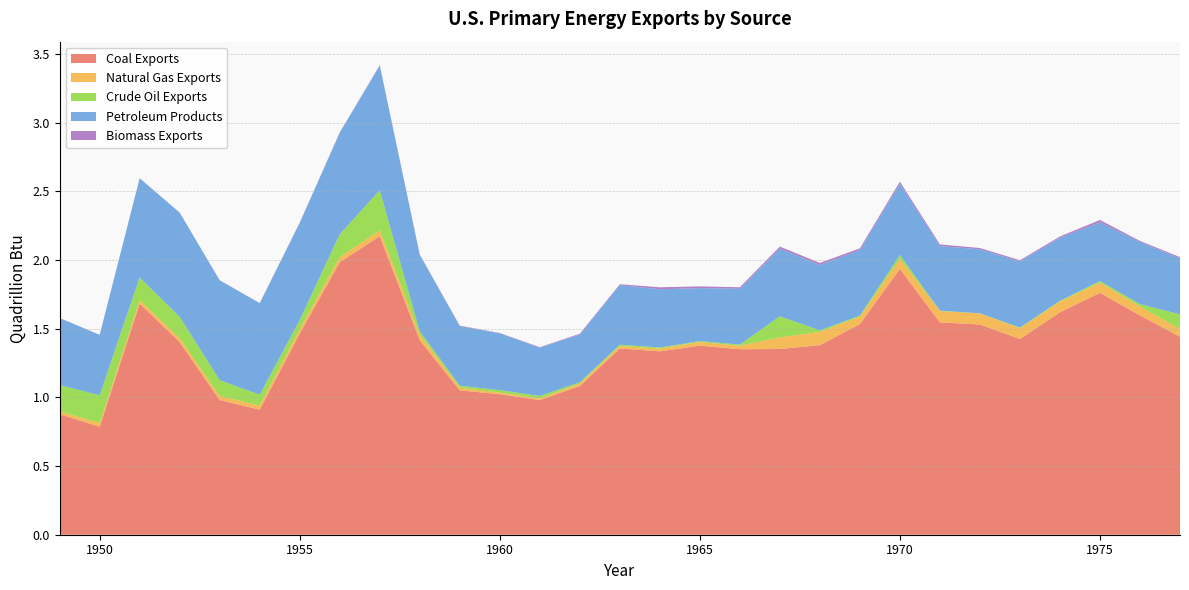

Reading left to right, extract all data points from this chart.

Coal Exports: 0.9	0.8	1.7	1.4	1.0	0.9	1.5	2.0	2.2	1.4	1.1	1.0	1.0	1.1	1.4	1.3	1.4	1.4	1.4	1.4	1.5	1.9	1.5	1.5	1.4	1.6	1.8	1.6	1.4
Natural Gas Exports: 0.0	0.0	0.0	0.0	0.0	0.0	0.0	0.0	0.0	0.0	0.0	0.0	0.0	0.0	0.0	0.0	0.0	0.0	0.1	0.1	0.1	0.1	0.1	0.1	0.1	0.1	0.1	0.1	0.1
Crude Oil Exports: 0.2	0.2	0.2	0.2	0.1	0.1	0.1	0.2	0.3	0.0	0.0	0.0	0.0	0.0	0.0	0.0	0.0	0.0	0.2	0.0	0.0	0.0	0.0	0.0	0.0	0.0	0.0	0.0	0.1
Petroleum Products: 0.5	0.4	0.7	0.8	0.7	0.7	0.7	0.7	0.9	0.6	0.4	0.4	0.4	0.3	0.4	0.4	0.4	0.4	0.5	0.5	0.5	0.5	0.5	0.5	0.5	0.5	0.4	0.5	0.4
Biomass Exports: 0.0	0.0	0.0	0.0	0.0	0.0	0.0	0.0	0.0	0.0	0.0	0.0	0.0	0.0	0.0	0.0	0.0	0.0	0.0	0.0	0.0	0.0	0.0	0.0	0.0	0.0	0.0	0.0	0.0